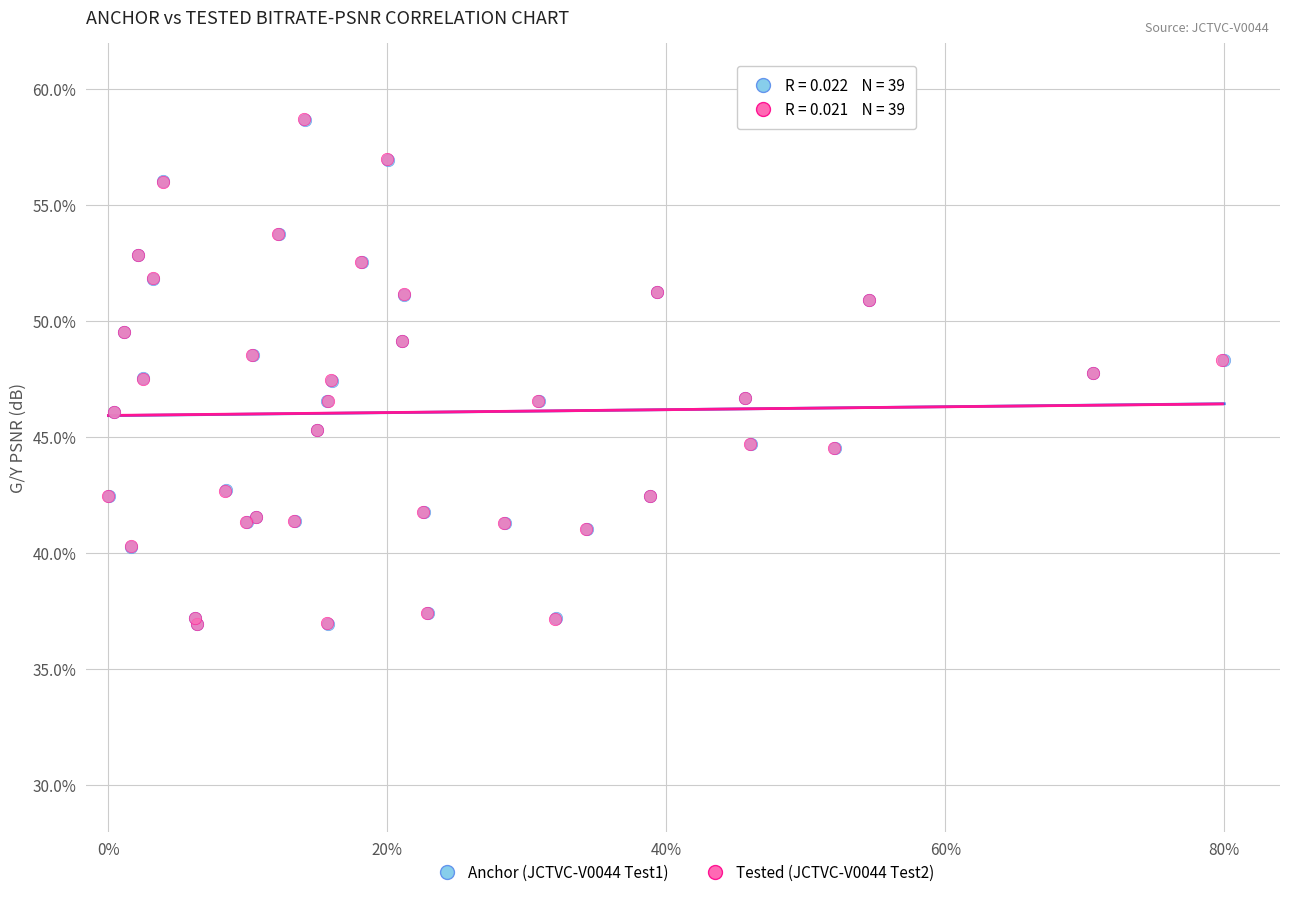

Which series has the largest Y range (max minus min)?

Tested (JCTVC-V0044 Test2)